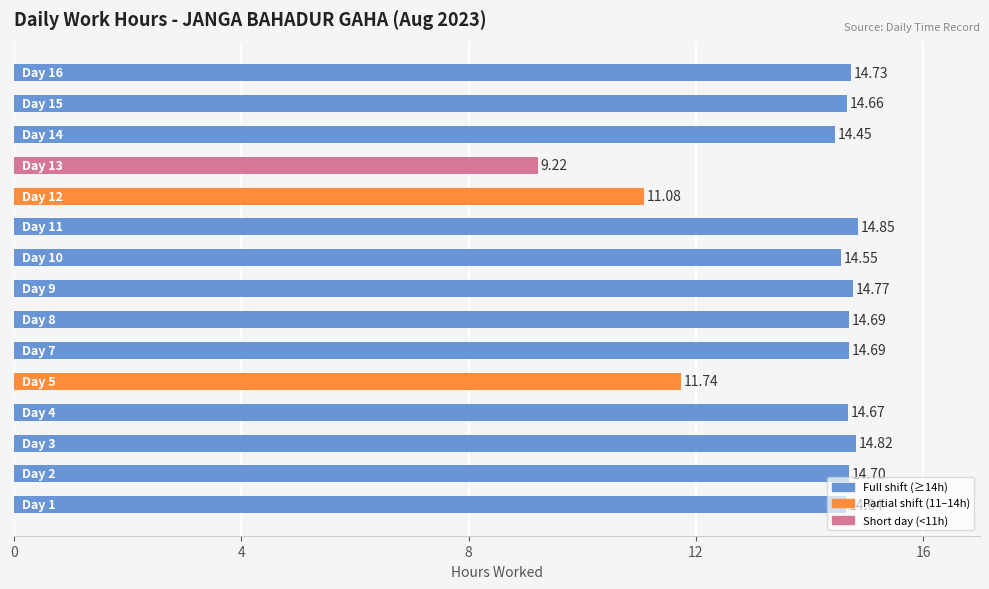

What is the average value?

13.9